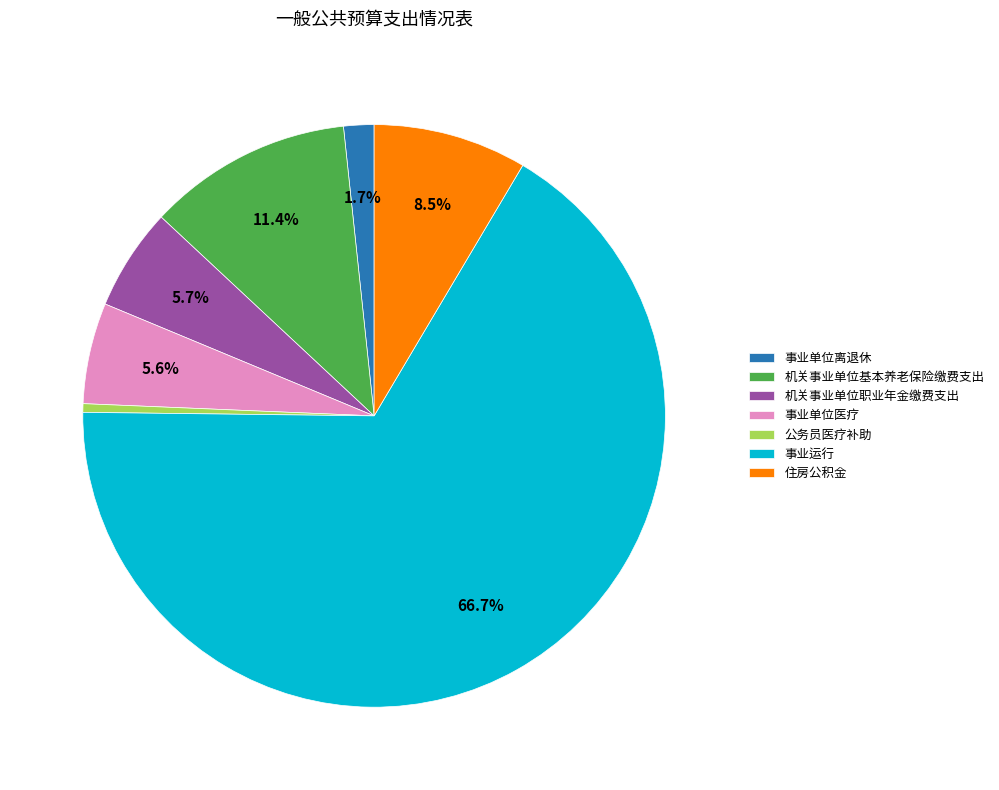

What is the largest slice in the pie chart?

事业运行